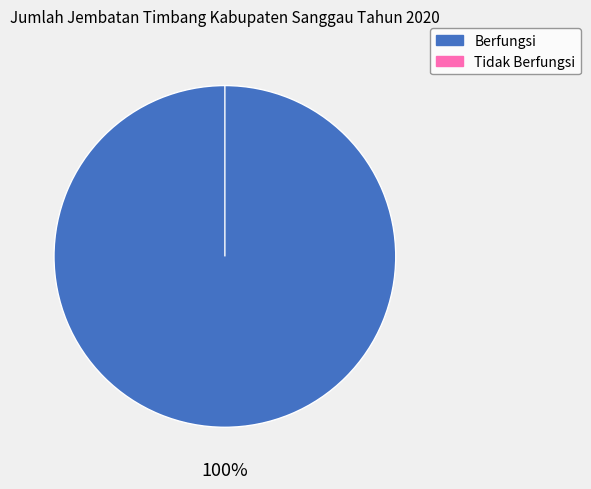

Which slice is the smallest?

Tidak Berfungsi